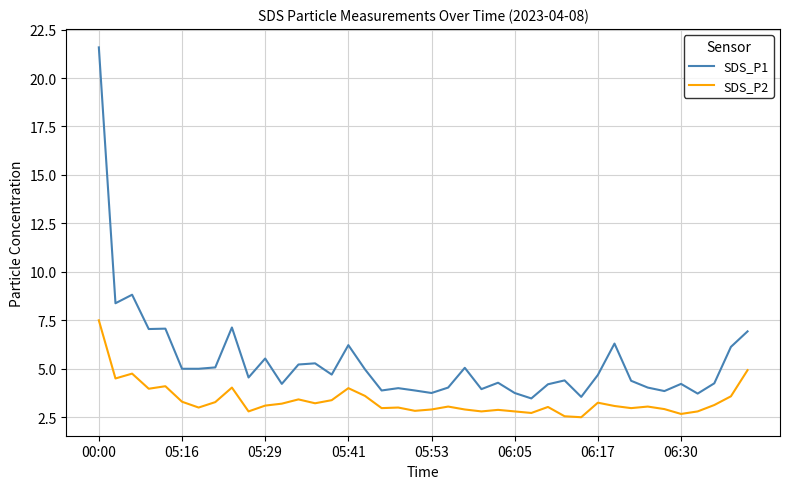

Which series has the largest range (max minus min)?

SDS_P1